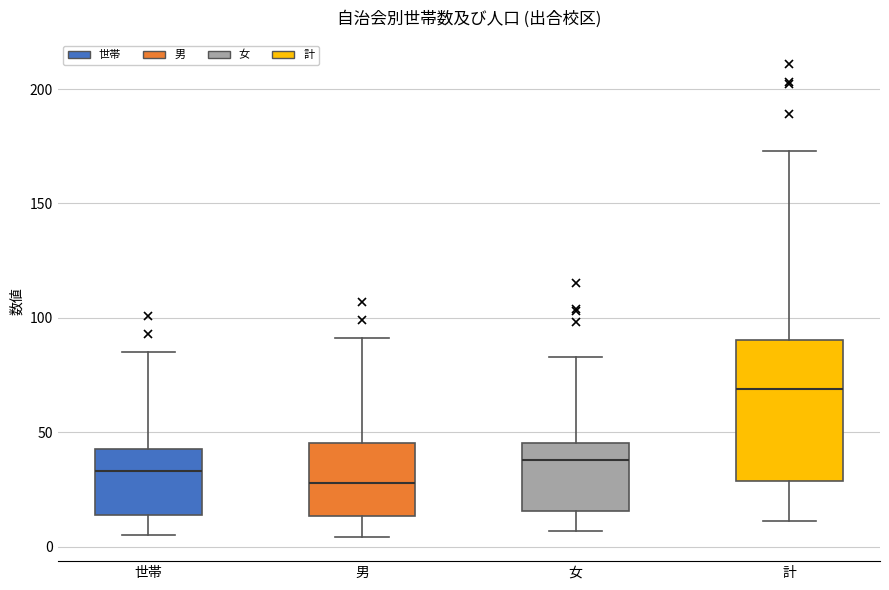

Reading left to right, transcribe this box plot: for each box, give where its median line is, the range the box spans, and where its two whiskers end, as read against the y-axis. The values are not printed on the chart, so give them approximately, as read against the axis.

世帯: median 35, box 15 to 45, whiskers 5 to 85
男: median 30, box 15 to 45, whiskers 5 to 90
女: median 40, box 15 to 45, whiskers 5 to 85
計: median 70, box 30 to 90, whiskers 10 to 175